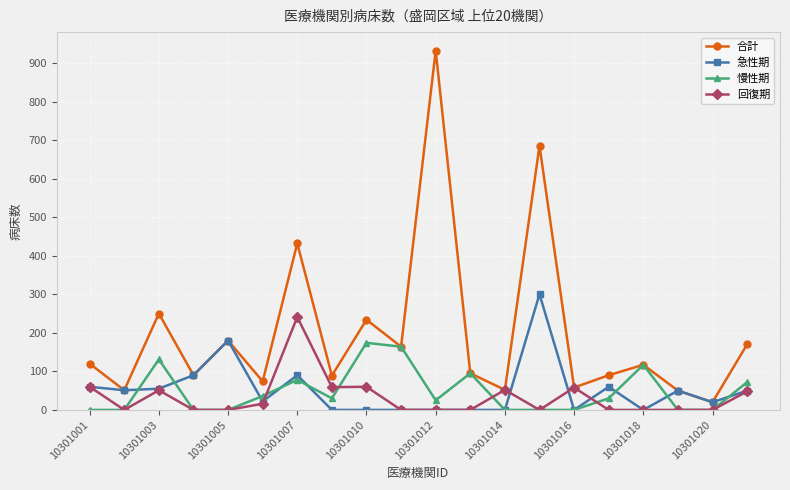

Which series has the largest total across all categories?

合計